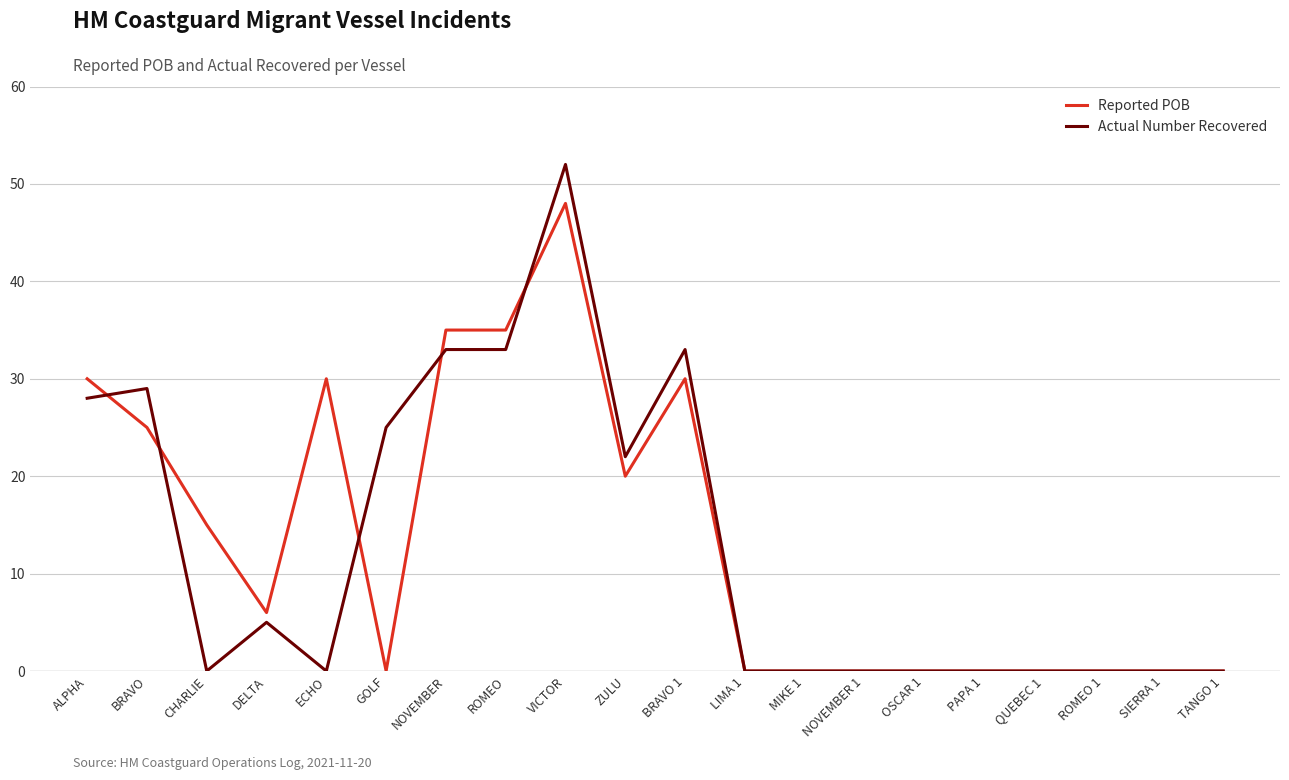

What is the average value of the Actual Number Recovered series?

13